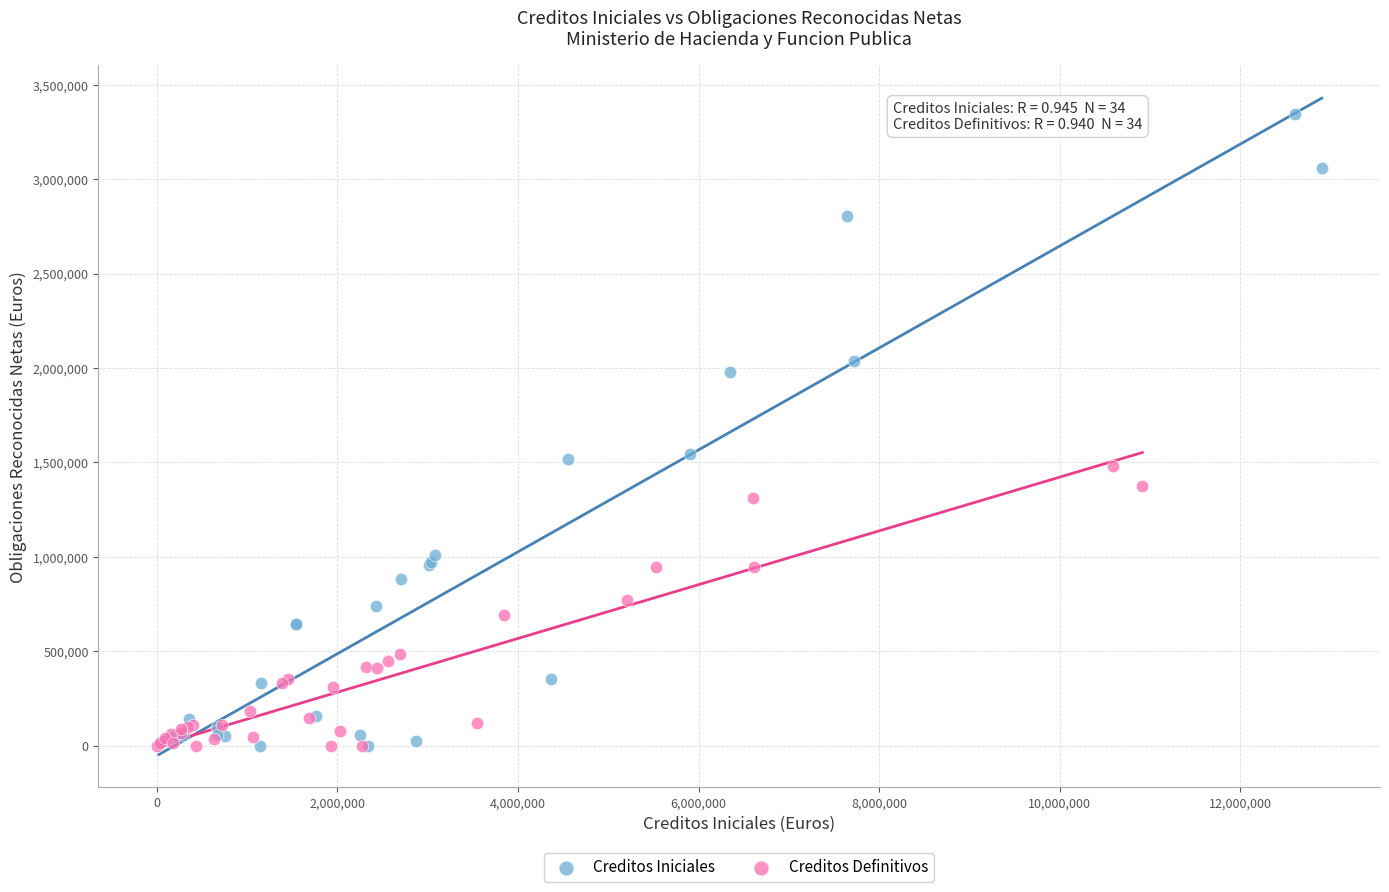

Which series contains the highest Y value?

Creditos Iniciales